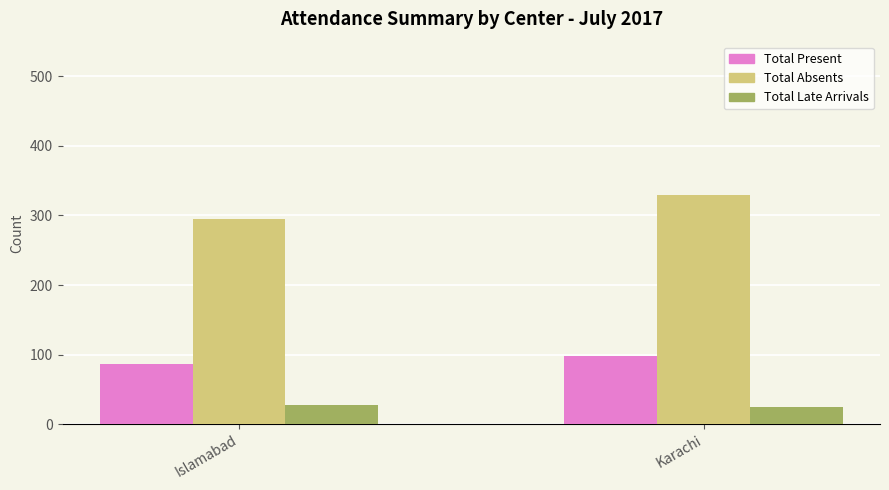

The value of Total Present at Karachi is 98. True or false?

True